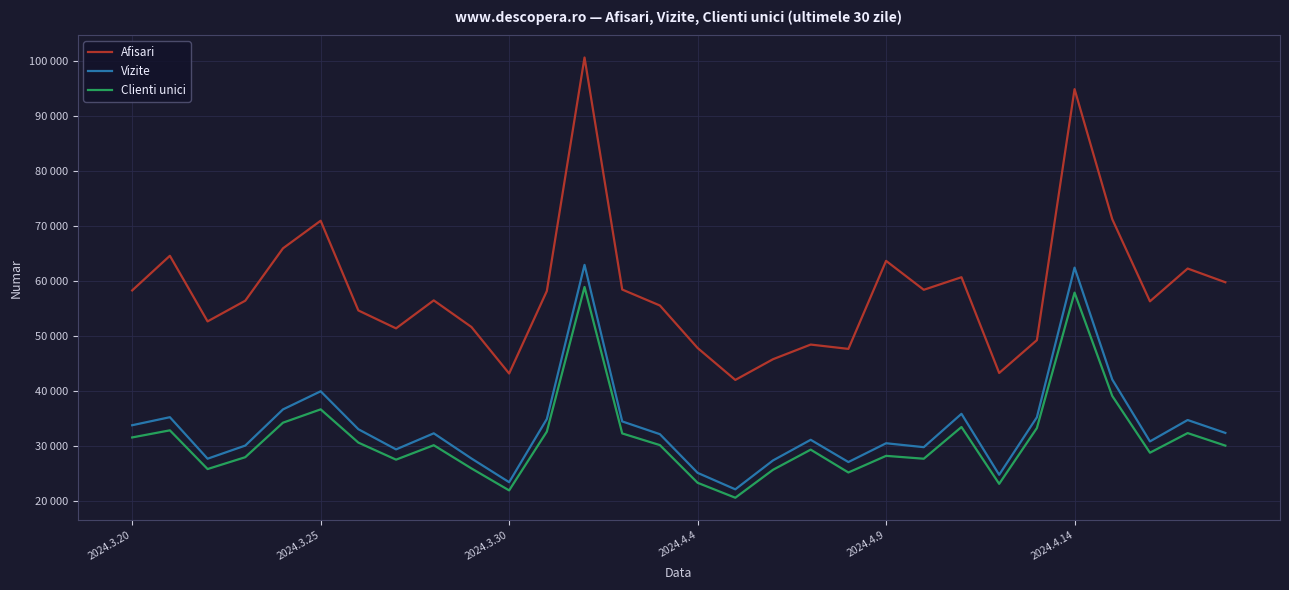

Does the chart have visible grid lines?

Yes